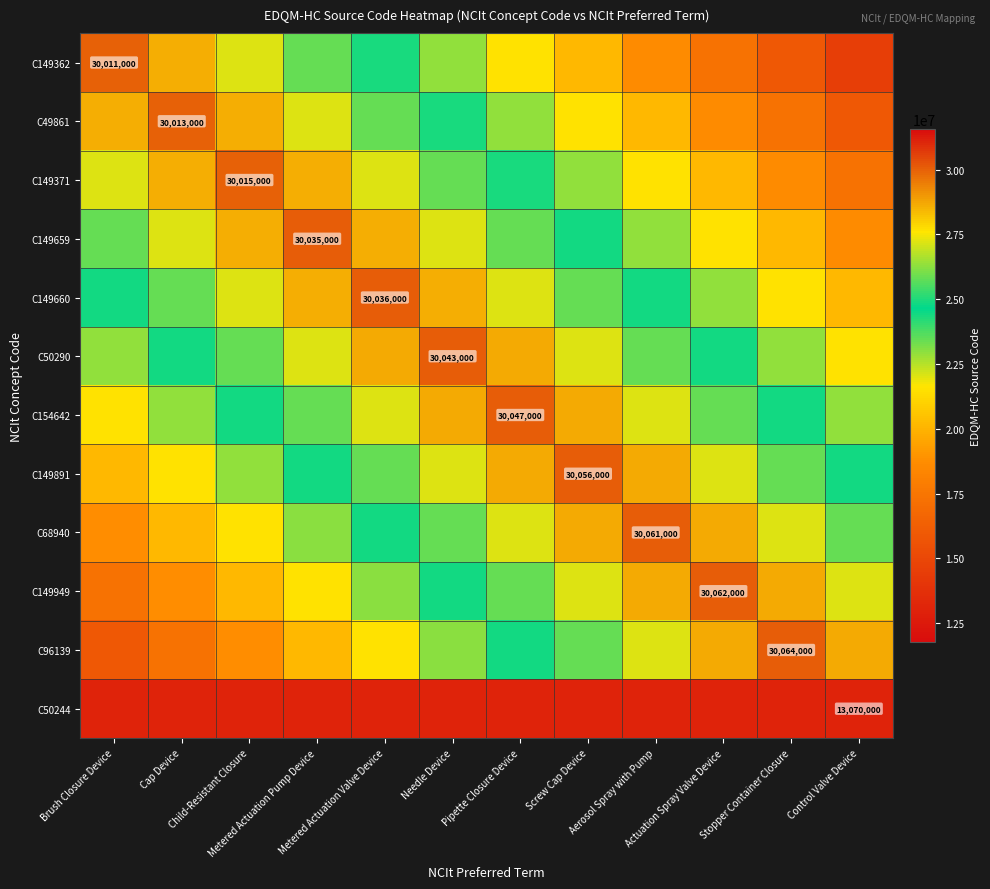

Which category has the highest value across all series?

Stopper Container Closure